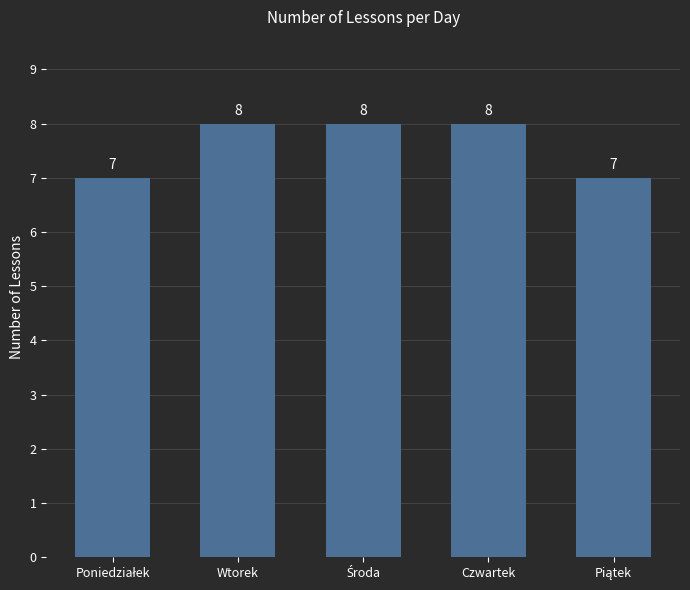

What is the minimum value shown in the chart?

7